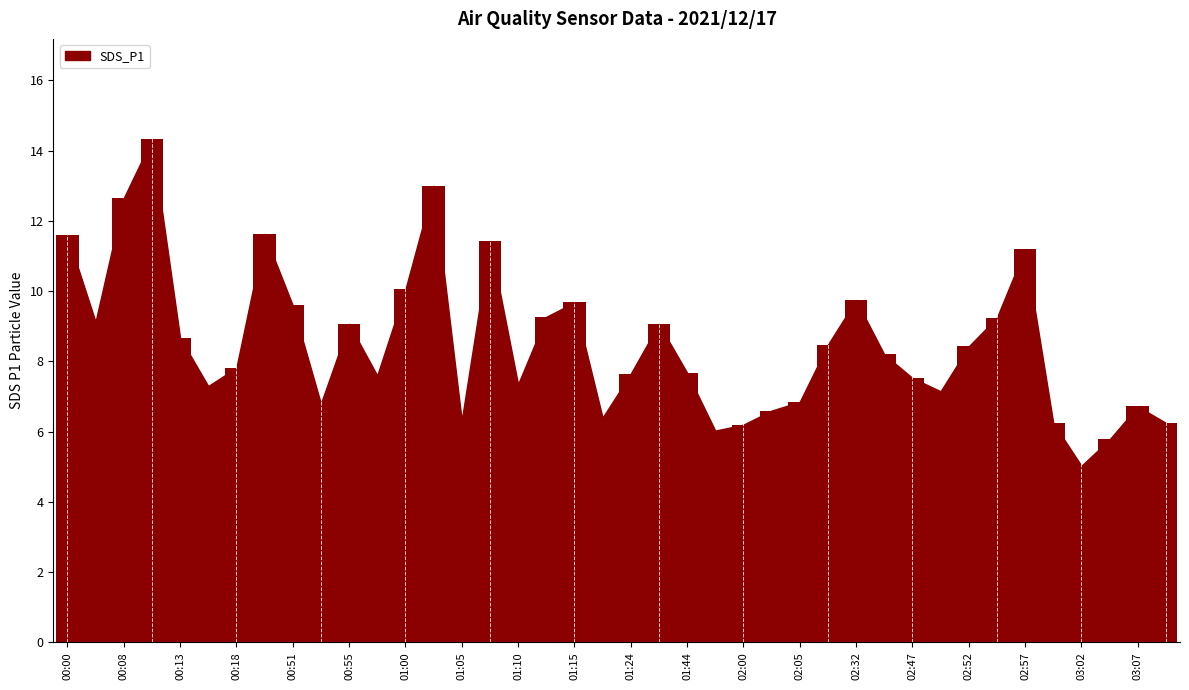

What is the value of the 7th bar from the left?

7.8